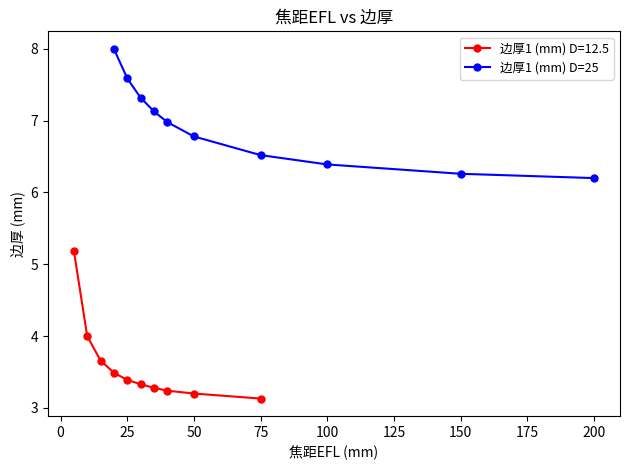

Is it true that 边厚1 (mm) D=25 equals 6.2 at 200?

True